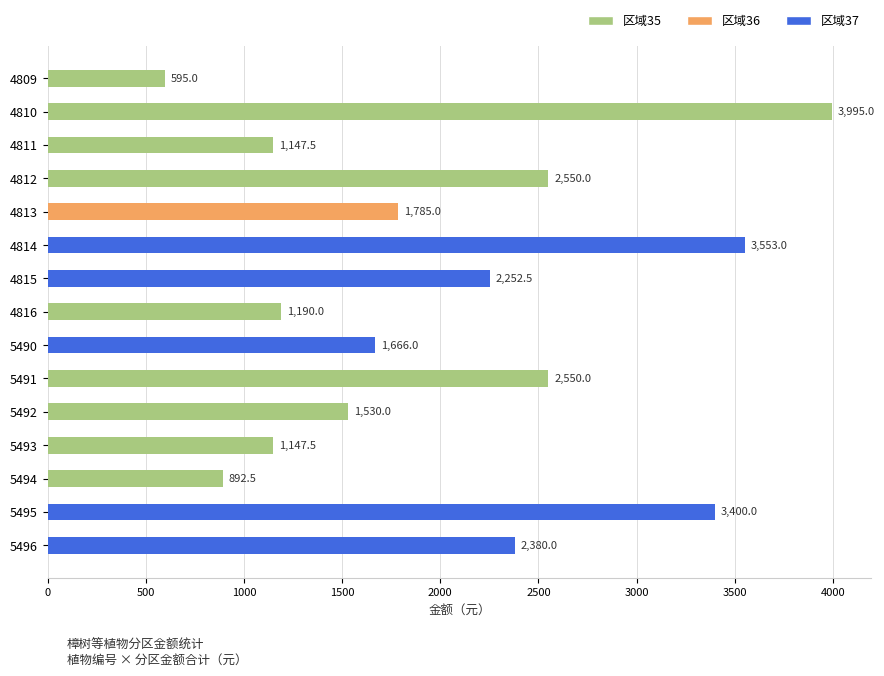

List the labels in order of 37 value, smallest first.

5494, 4809, 4810, 4812, 4816, 4811, 5491, 5492, 5493, 4813, 5490, 4815, 5496, 5495, 4814